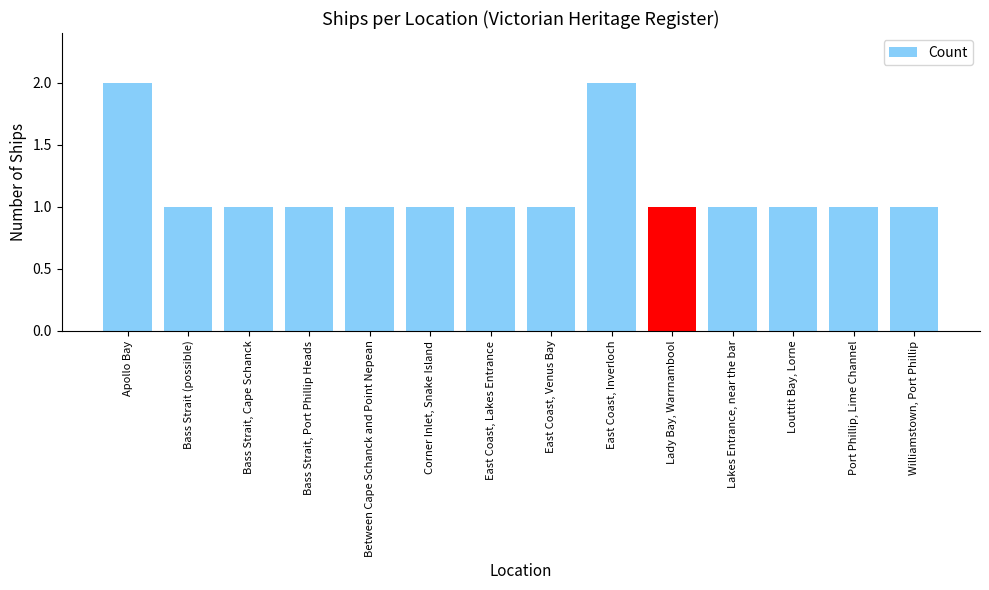

What is the value of the 9th bar from the left?

2